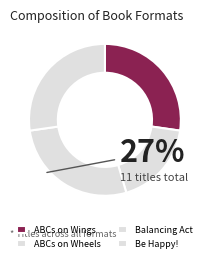

What is the largest slice in the pie chart?

ABCs on Wings